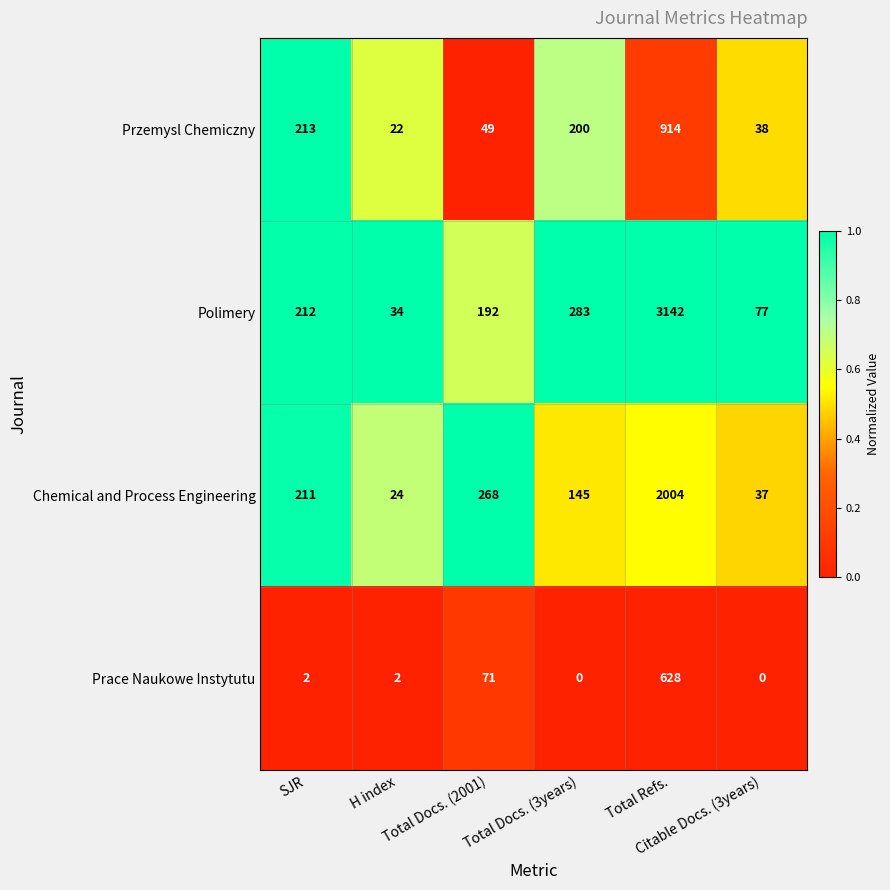

Rank the series by their average value, from highest to lowest.

Polimery, Chemical and Process Engineering, Przemysl Chemiczny, Prace Naukowe Instytutu